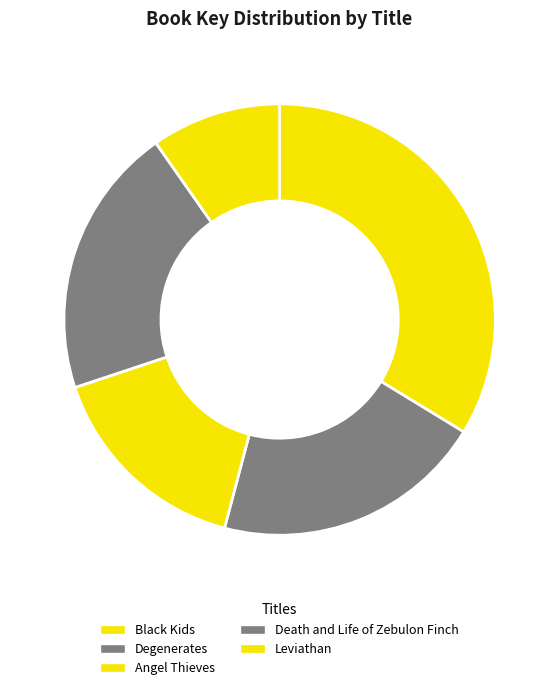

Does Degenerates account for over 50% of the chart?

No